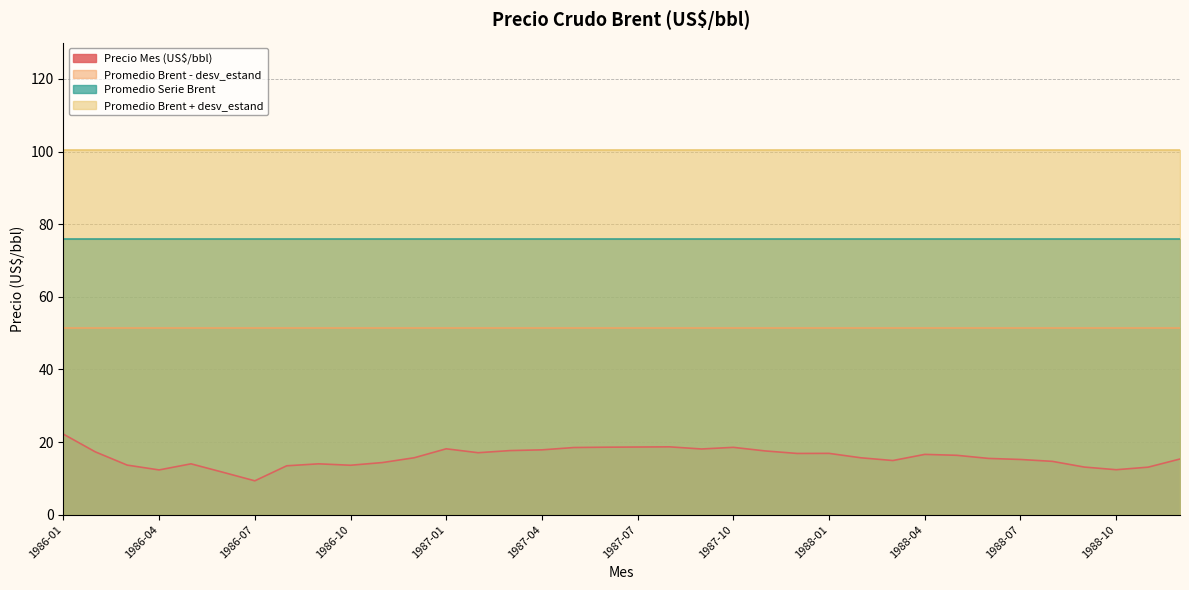

What is the label of the 26th point from the right?

1986-11